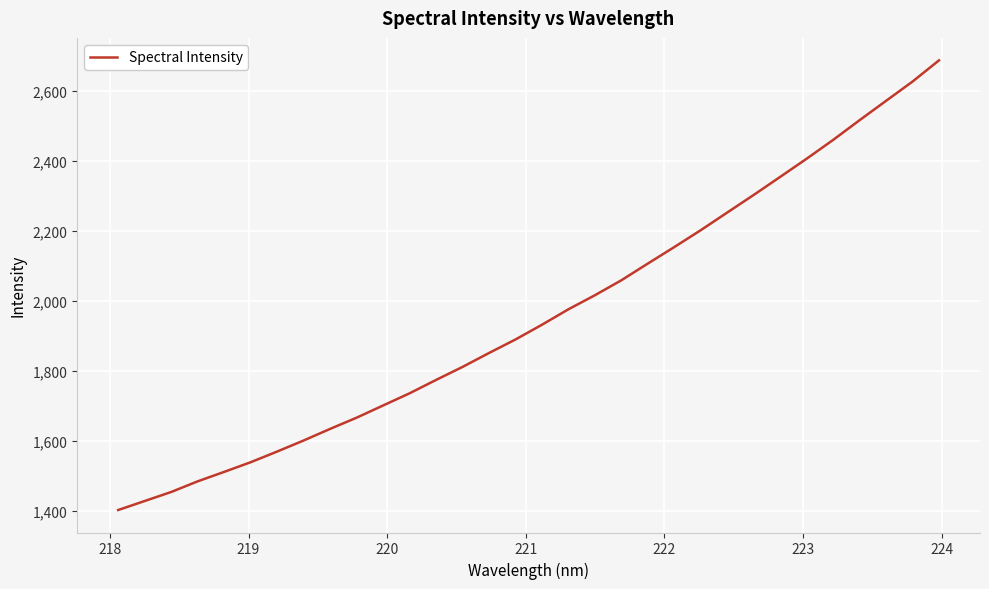

True or false: there are more than 1 points higher than both neighbors.

False